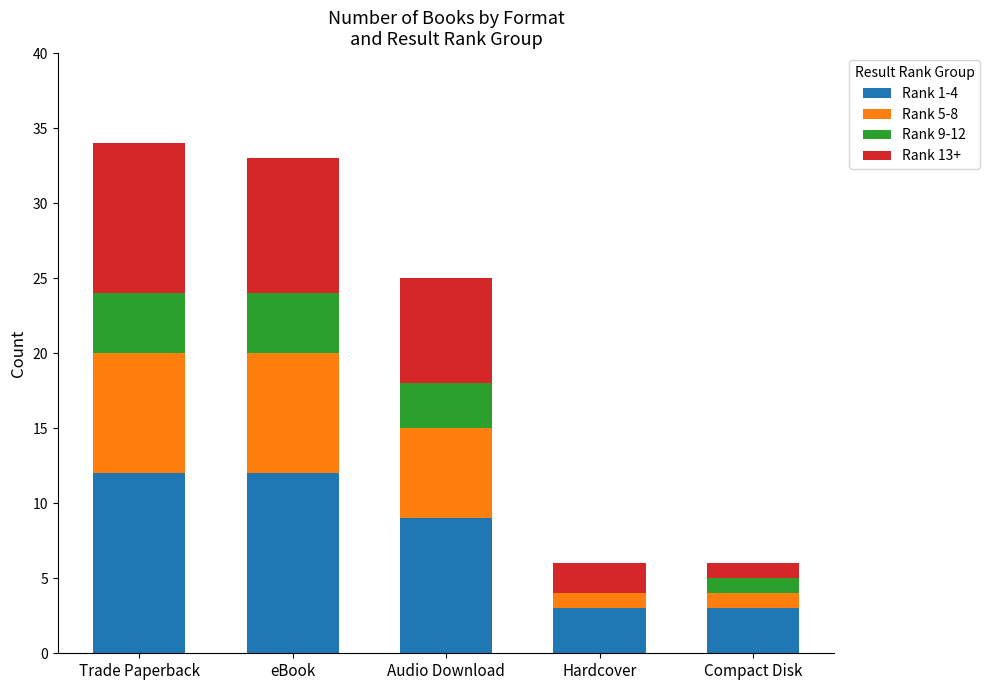

Is it true that Rank 1-4 equals 16 at Trade Paperback?

False